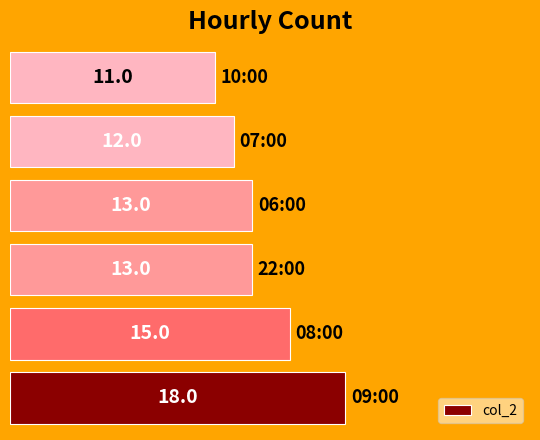

What is the minimum value shown in the chart?

11